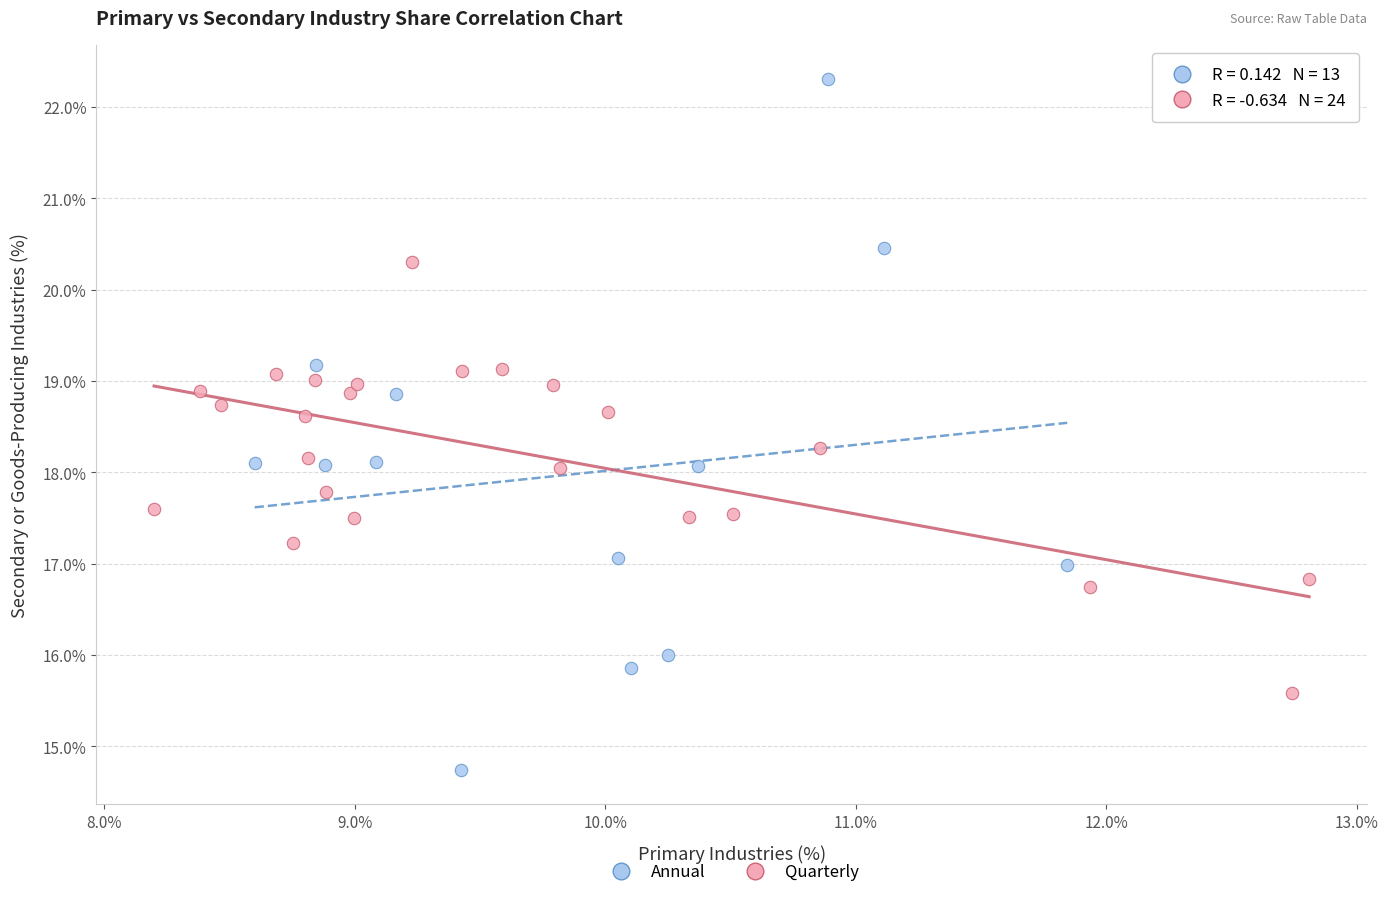

Which series reaches the maximum Y coordinate?

Annual